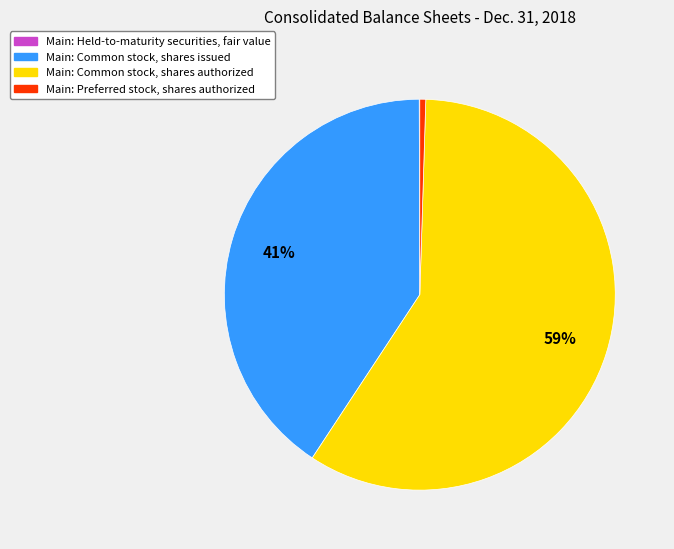

Is there a majority slice in this chart?

Yes